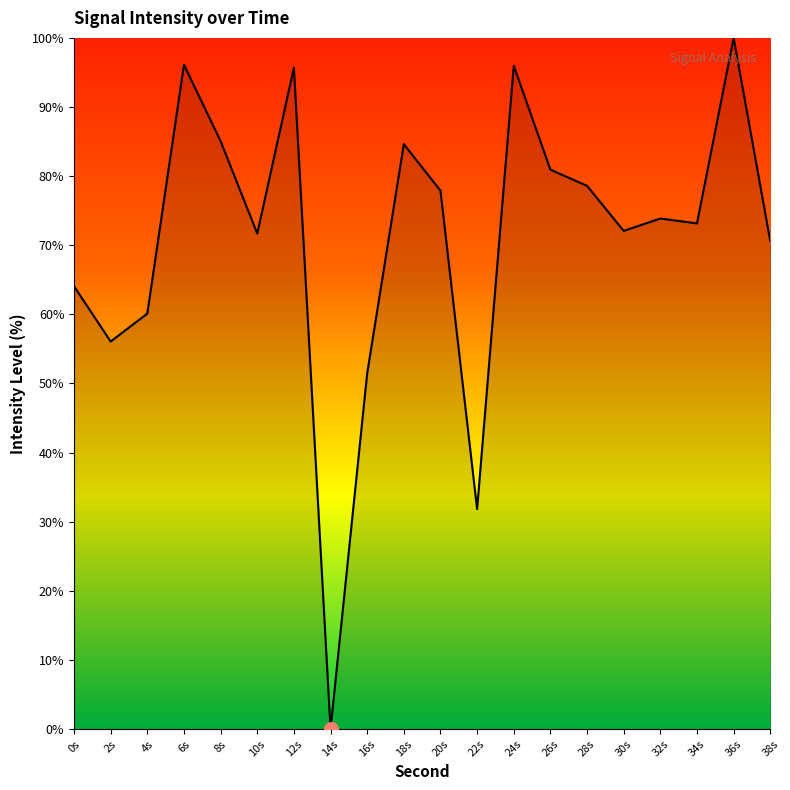

What position from the left is 22s?

12